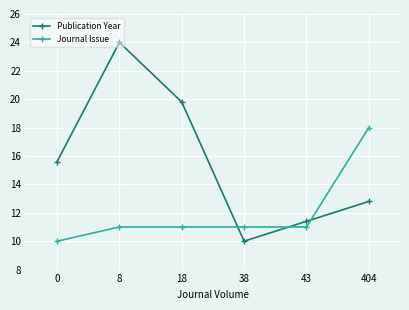

The value of Journal Issue at 38 is 11.0. True or false?

True